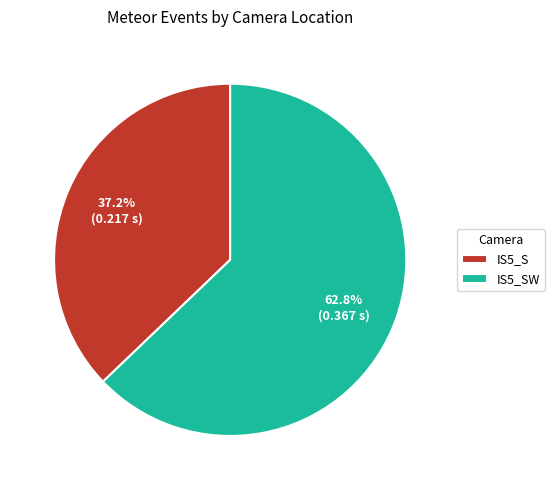

The IS5_S slice represents 37% of the pie. True or false?

True